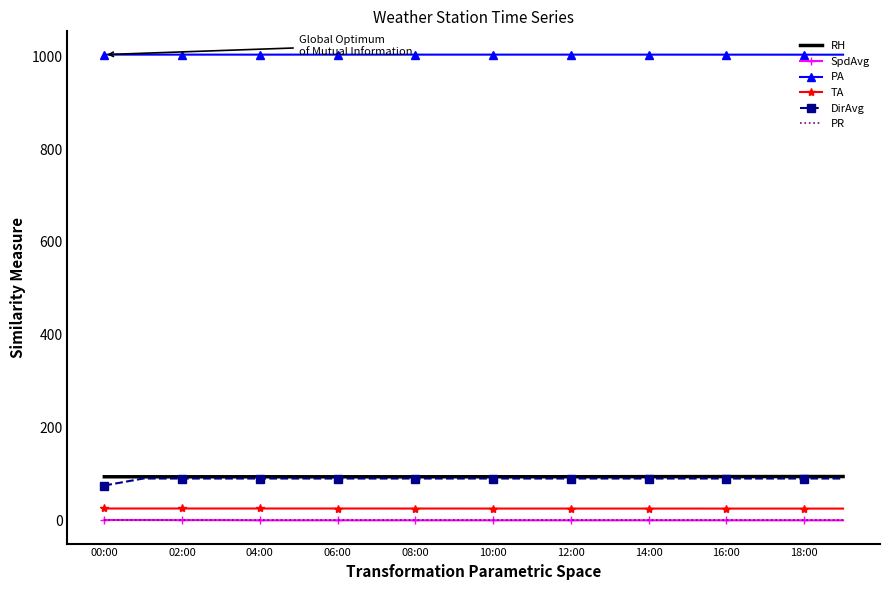

Which series has the largest total across all categories?

PA